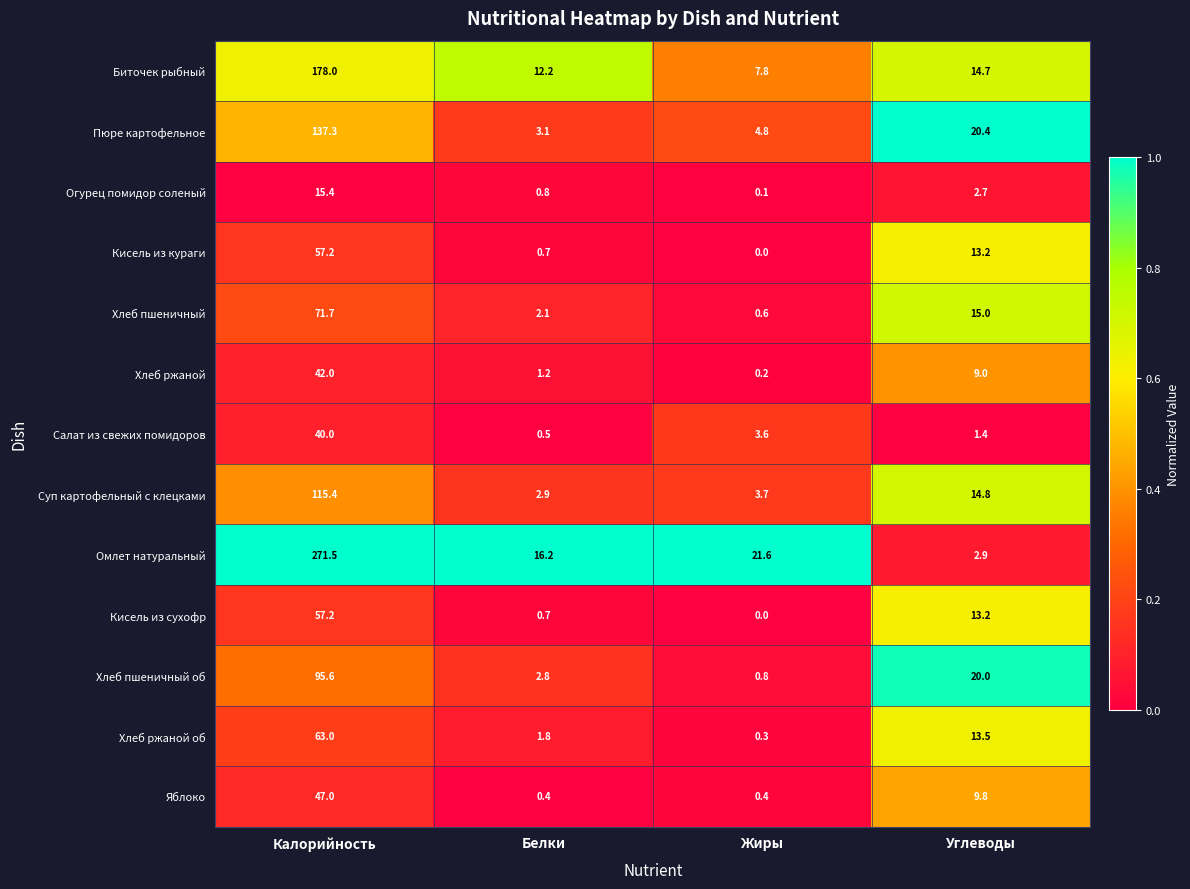

Which series has the largest total across all categories?

Омлет натуральный